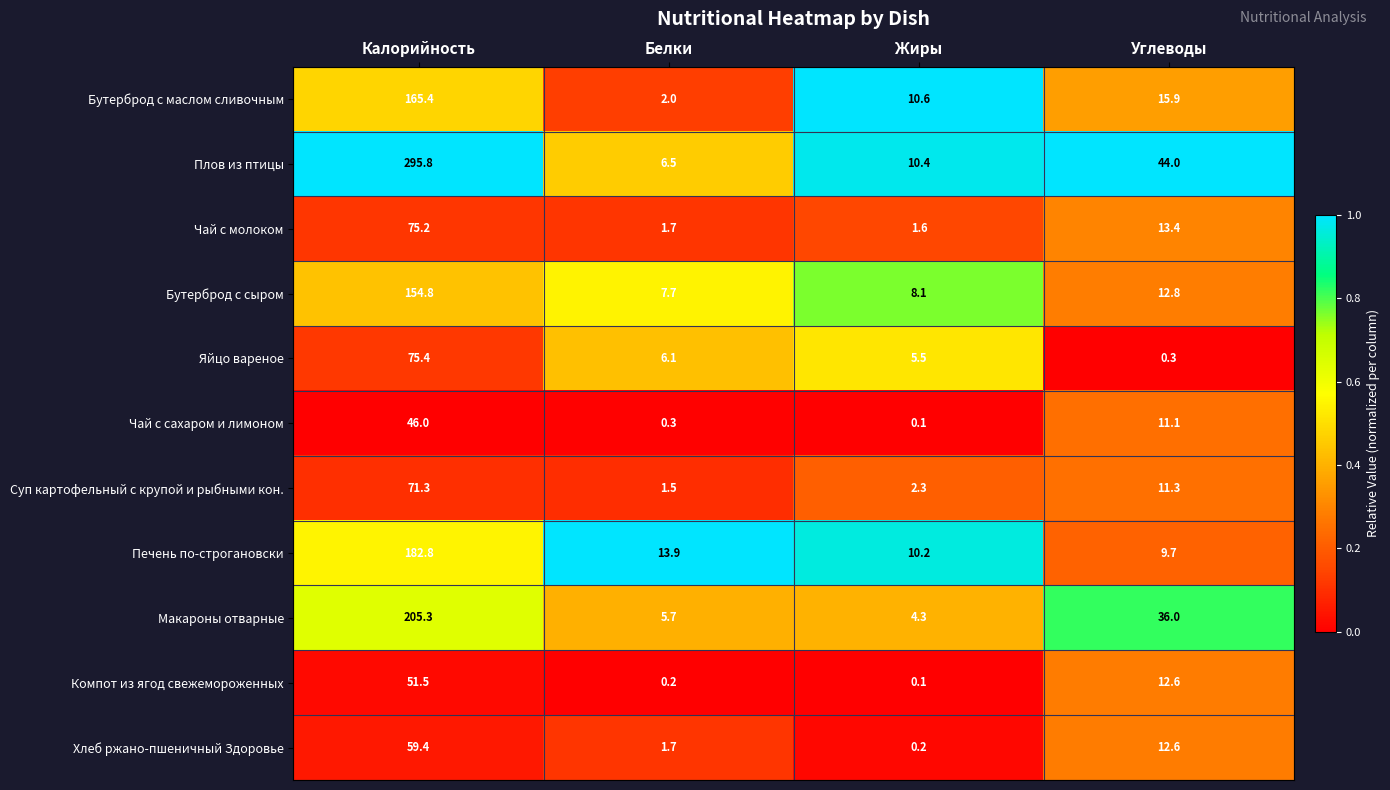

What is the total value across all series at Калорийность?

1382.9